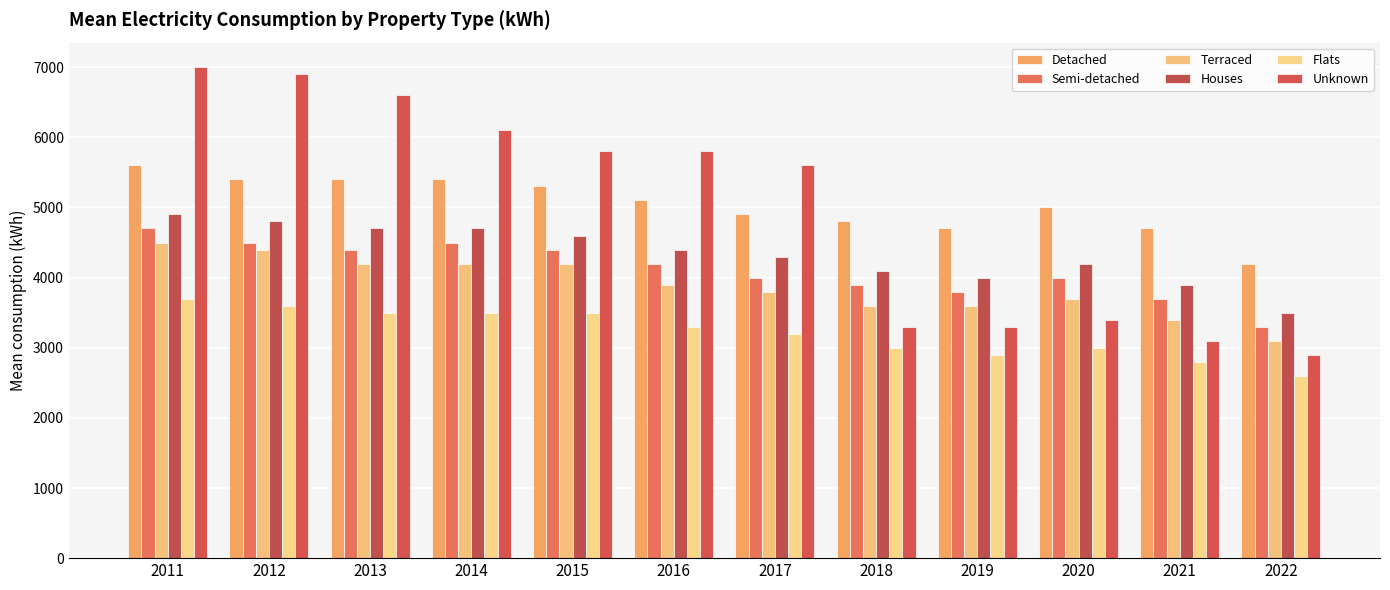

Count the number of data series in this chart.

6